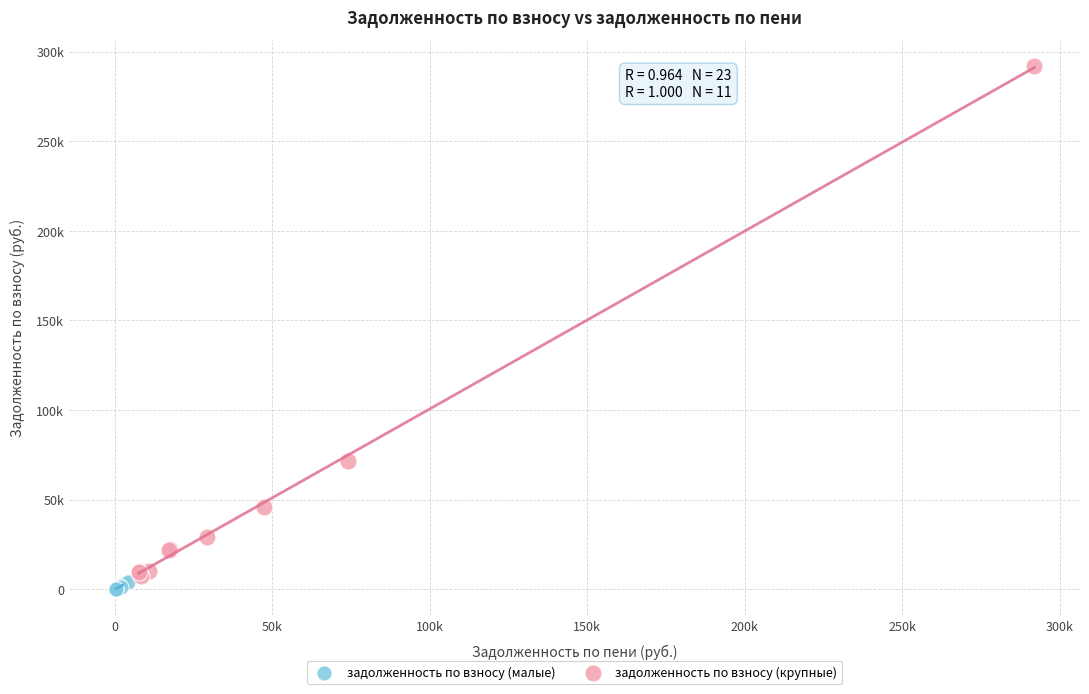

Which series has the largest Y range (max minus min)?

задолженность по взносу (крупные)